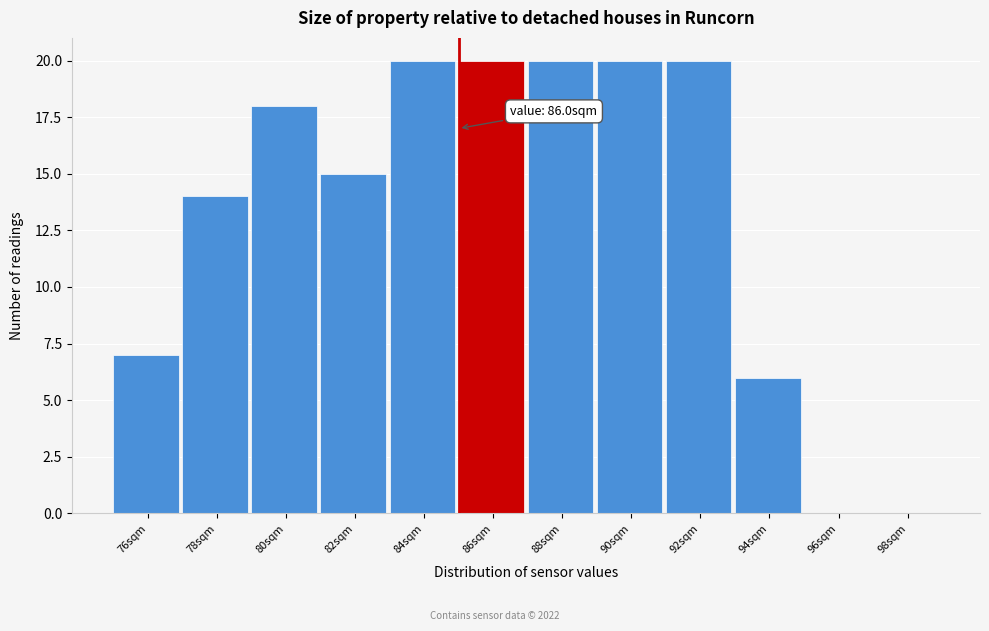

Reading right to left, extract all data points from this chart.

98sqm=0	96sqm=0	94sqm=6	92sqm=20	90sqm=20	88sqm=20	86sqm=20	84sqm=20	82sqm=15	80sqm=18	78sqm=14	76sqm=7